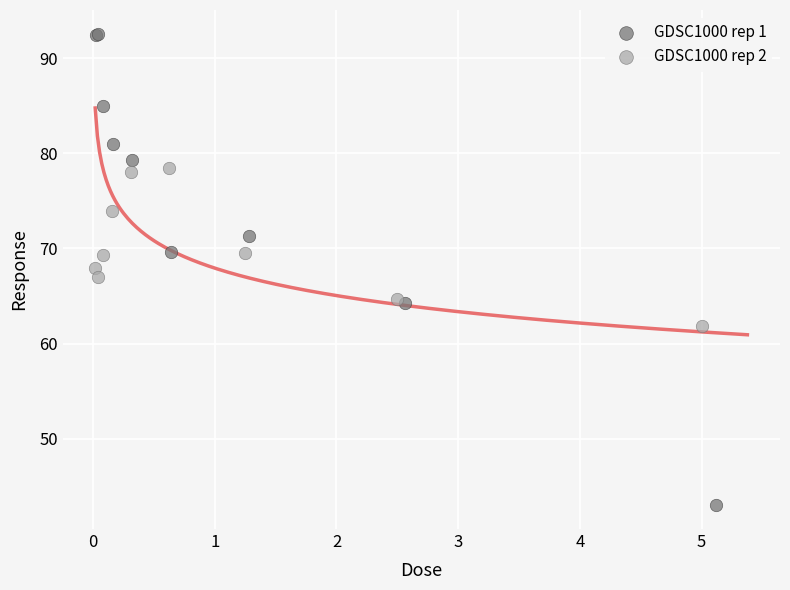

Which series has the widest spread of Y values?

GDSC1000 rep 1